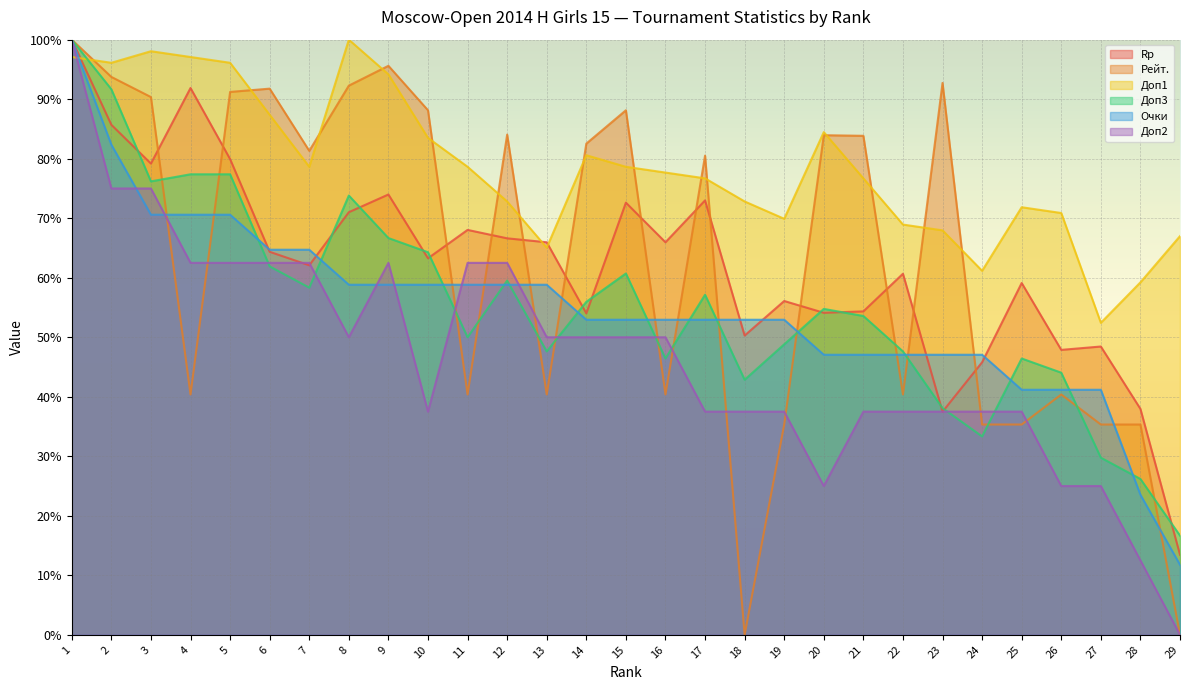

List the labels in order of Доп1 value, largest first.

8, 3, 1, 4, 2, 5, 9, 6, 20, 10, 14, 7, 11, 15, 16, 17, 21, 12, 18, 25, 26, 19, 22, 23, 29, 13, 24, 28, 27